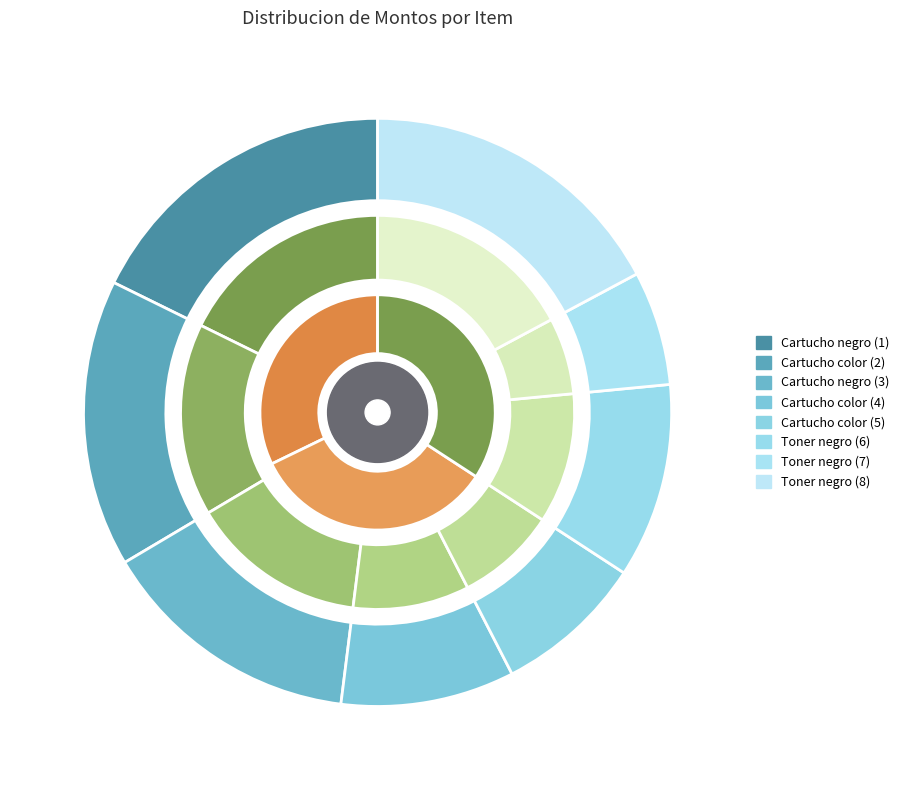

Is there any slice that represents more than half of the pie?

No